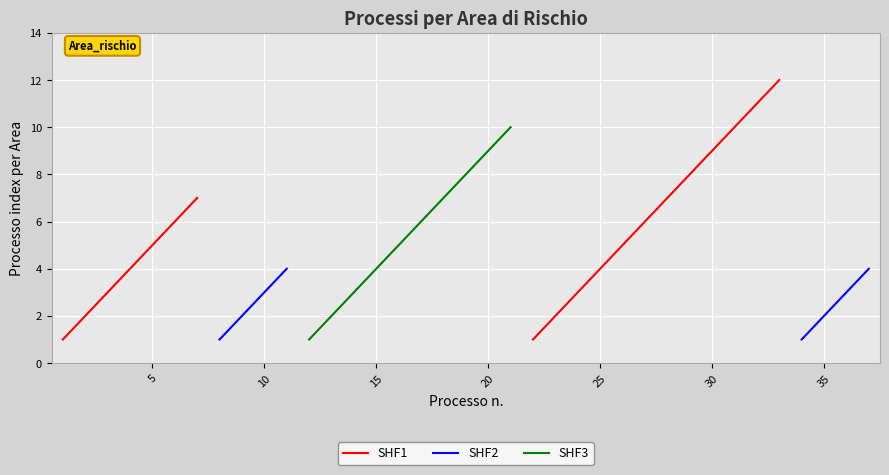

What is the minimum value shown in the chart?

1